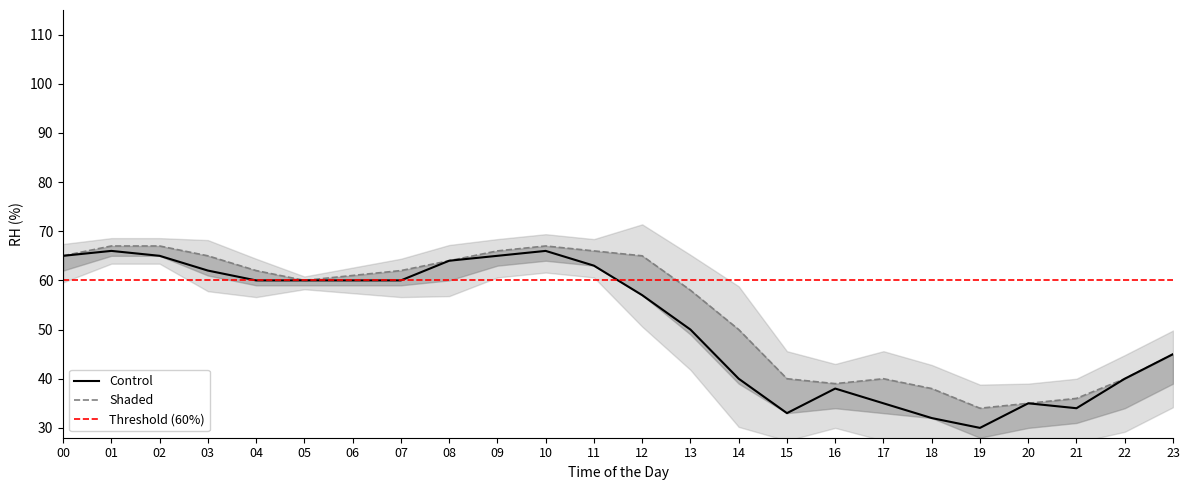

Reading left to right, list all the values displayed in this chart.

REL_HUMIDITY: 00=65	01=66	02=65	03=62	04=60	05=60	06=60	07=60	08=64	09=65	10=66	11=63	12=57	13=50	14=40	15=33	16=38	17=35	18=32	19=30	20=35	21=34	22=40	23=45
REL_HUMIDITY_MAX: 00=65	01=67	02=67	03=65	04=62	05=60	06=61	07=62	08=64	09=66	10=67	11=66	12=65	13=58	14=50	15=40	16=39	17=40	18=38	19=34	20=35	21=36	22=40	23=45